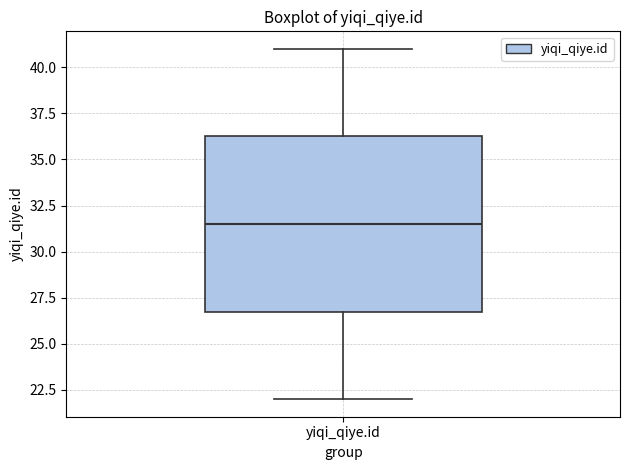

Transcribe this box plot: give where the median line is, the range the box spans, and where the two whiskers end, as read against the y-axis. The values are not printed on the chart, so give them approximately, as read against the axis.

median 31.5, box 27.0 to 36.5, whiskers 22.0 to 41.0